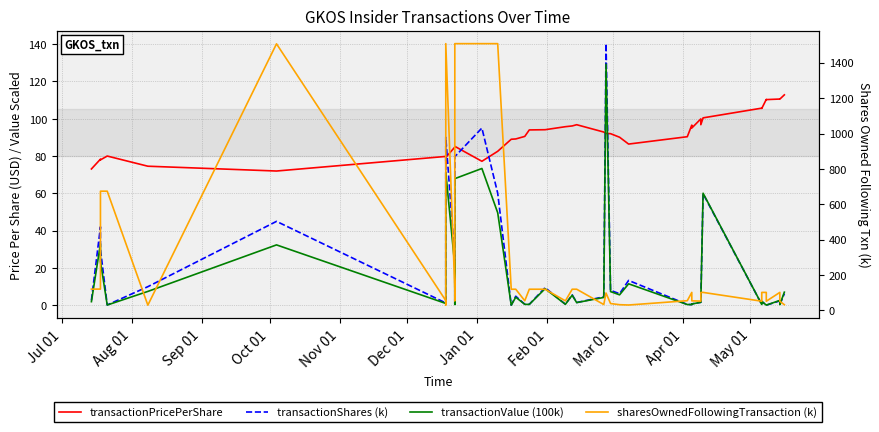

Reading right to left, what are all the values shown in this chart?

transactionPricePerShare: 112.8	110.5	110.6	110.3	110.4	105.5	105.7	100.5	96.8	99.9	95.0	96.6	90.4	86.4	90.1	92.0	92.1	92.9	96.8	96.1	95.7	94.1	94.0	90.5	89.2	89.0	82.6	77.2	85.2	85.1	84.8	79.3	75.9	79.8	72.0	74.6	80.0	77.9	78.3	73.1
transactionShares (k): 6.2	0.4	2.4	0.1	0.1	2.1	0.4	59.8	2.5	1.6	0.8	0.4	0.5	13.3	6.2	8.0	140.2	4.6	1.5	5.6	0.6	9.5	0.5	0.6	4.9	0.1	60.1	95.0	79.7	0.6	25.0	90.0	16.2	1.3	45.0	10.0	0.2	30.0	42.1	2.7
transactionValue (100k): 7.0	0.4	2.6	0.1	0.1	2.2	0.5	60.1	2.4	1.6	0.7	0.4	0.4	11.5	5.6	7.4	129.2	4.2	1.5	5.4	0.6	8.9	0.5	0.5	4.4	0.1	49.6	73.3	67.9	0.5	21.2	71.3	12.3	1.0	32.4	7.5	0.2	23.4	33.0	2.0
sharesOwnedFollowingTransaction (k): 32.4	51.6	101.8	52.0	101.8	101.8	52.1	101.8	101.8	52.5	54.2	101.8	54.9	30.6	32.4	39.0	98.4	33.2	119.8	119.8	54.0	119.8	119.8	54.6	119.8	119.8	1507.9	1507.9	1507.9	55.2	120.0	1507.9	31.3	55.8	1506.8	29.7	674.0	674.0	120.5	120.5